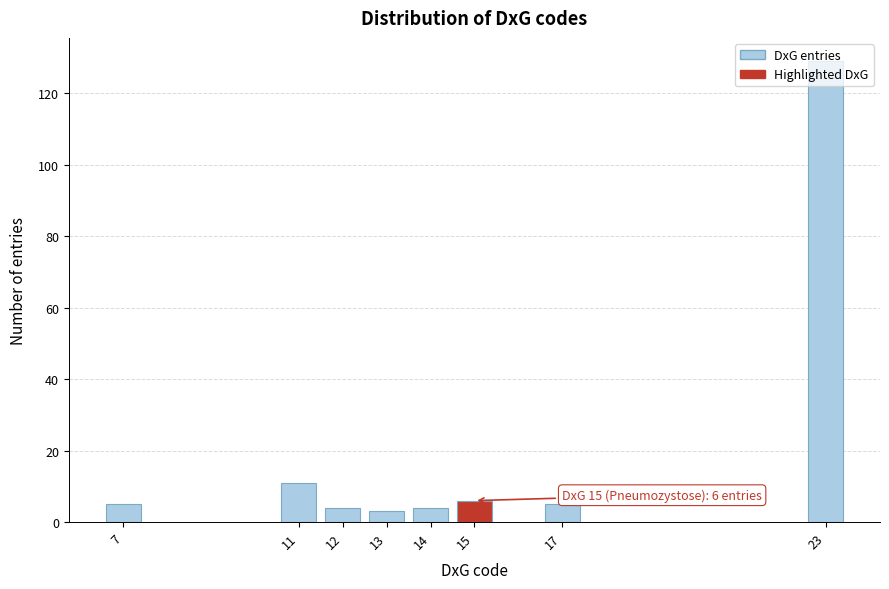

Approximately how many times larger is the value at 7 compared to 17?

1.0